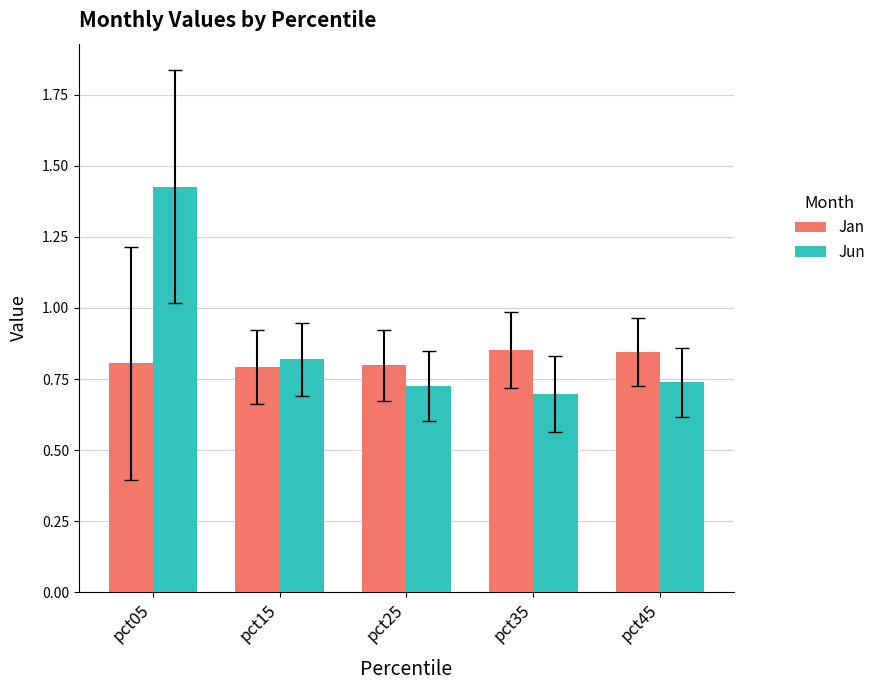

Rank the series by their maximum value, from highest to lowest.

Jun, Jan